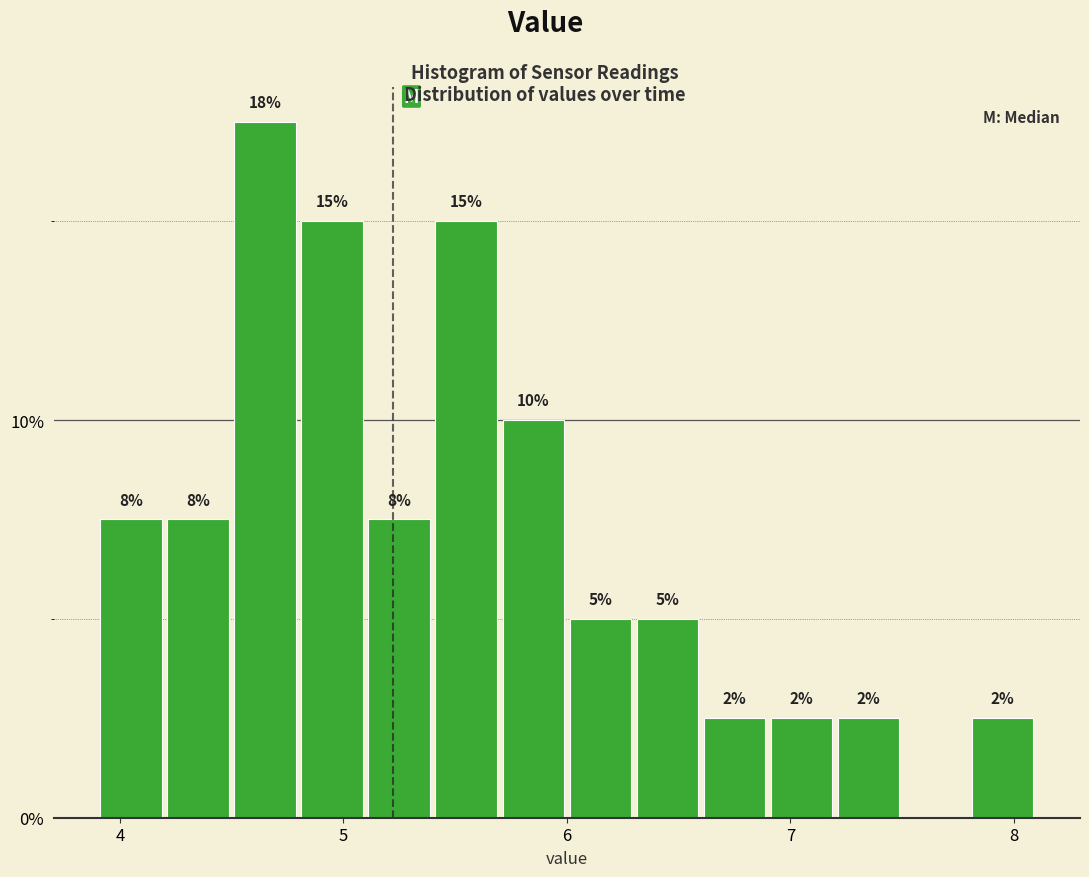

Read against the x-axis, roughly where is the centre of the tallest bar?

4.7